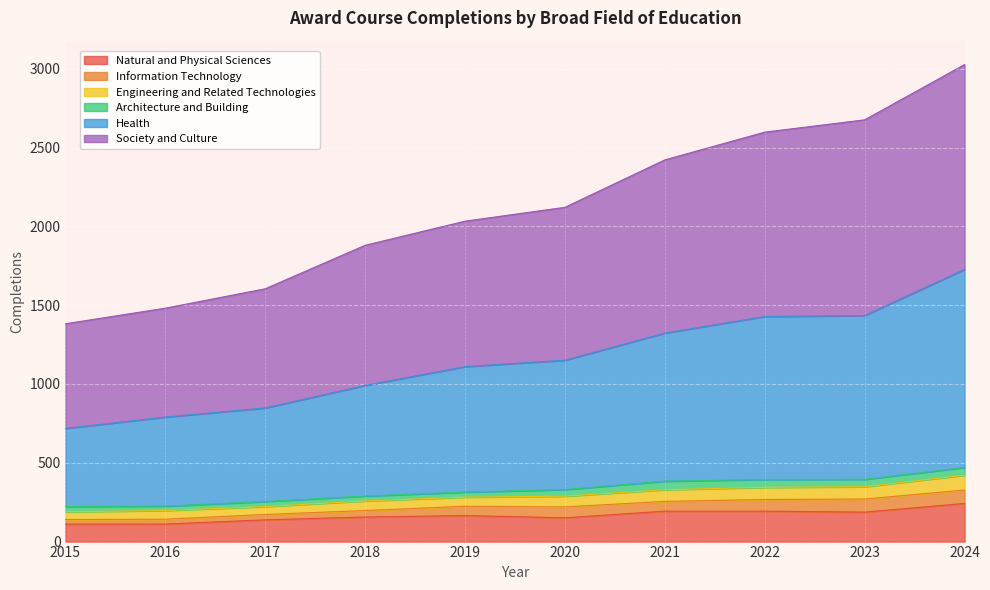

The Society and Culture series shows 3149 at 2020. True or false?

False